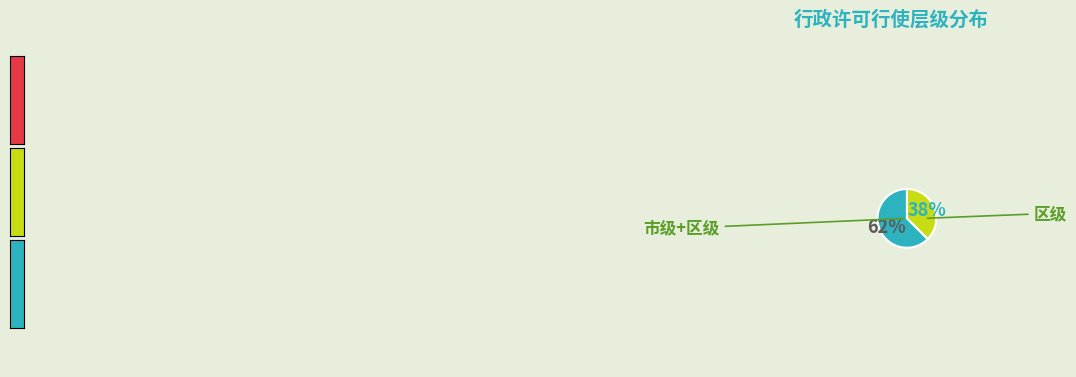

True or false: 区级 accounts for 91% of the total.

False